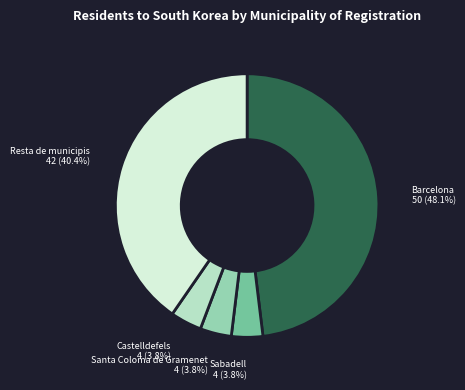

To the nearest percent, what portion does Barcelona represent?

48%